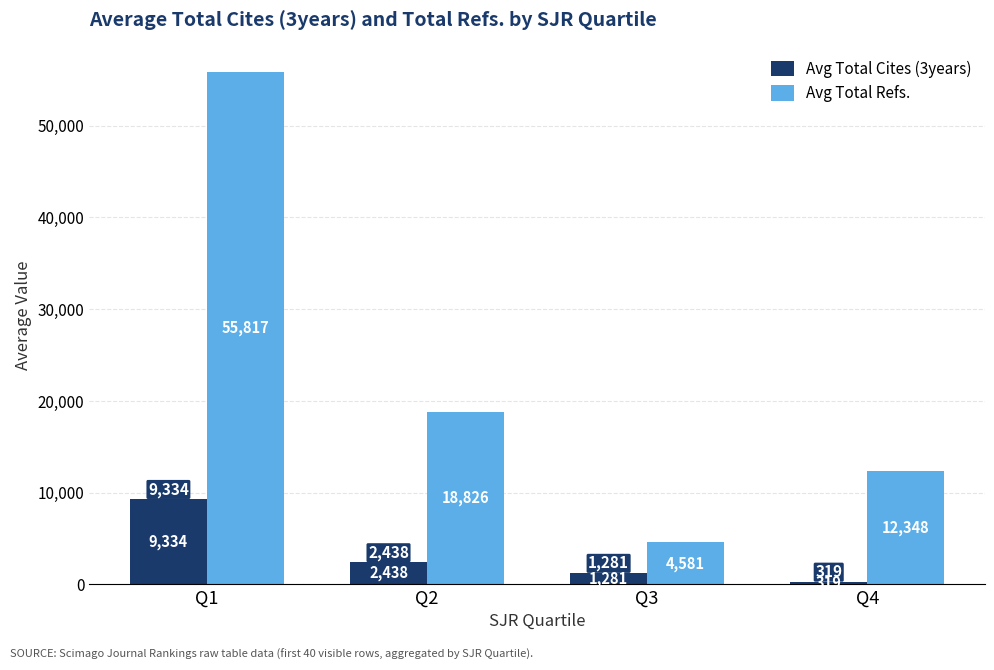

Count the Avg Total Cites (3years) values in the range 1281 to 9334.

3